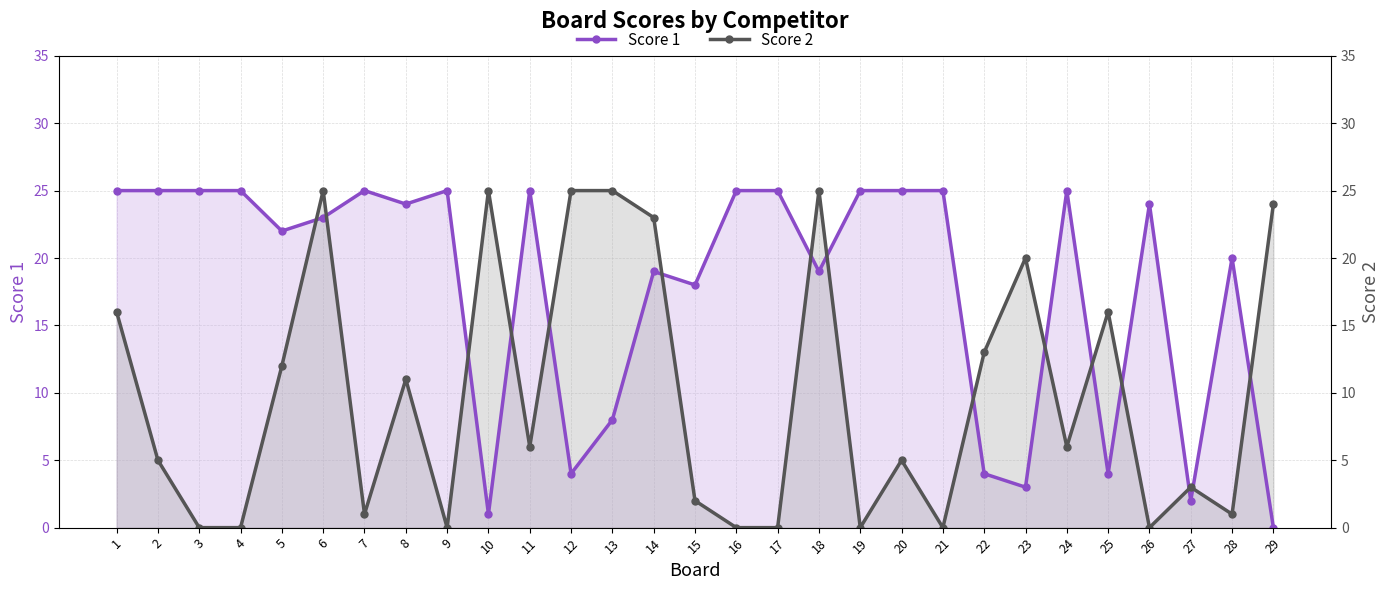

Between 29 and 18, which is larger?

18